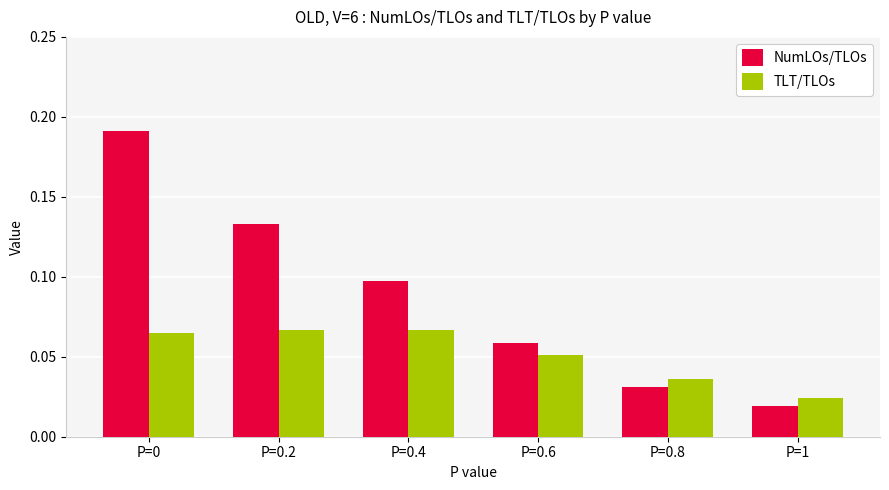

Count the number of data series in this chart.

2